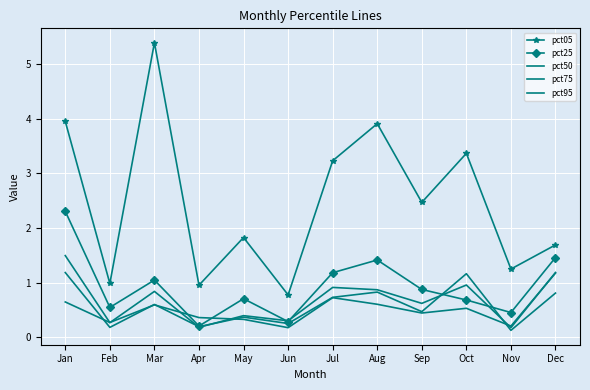

Is it true that pct75 equals 0.7 at Jul?

True